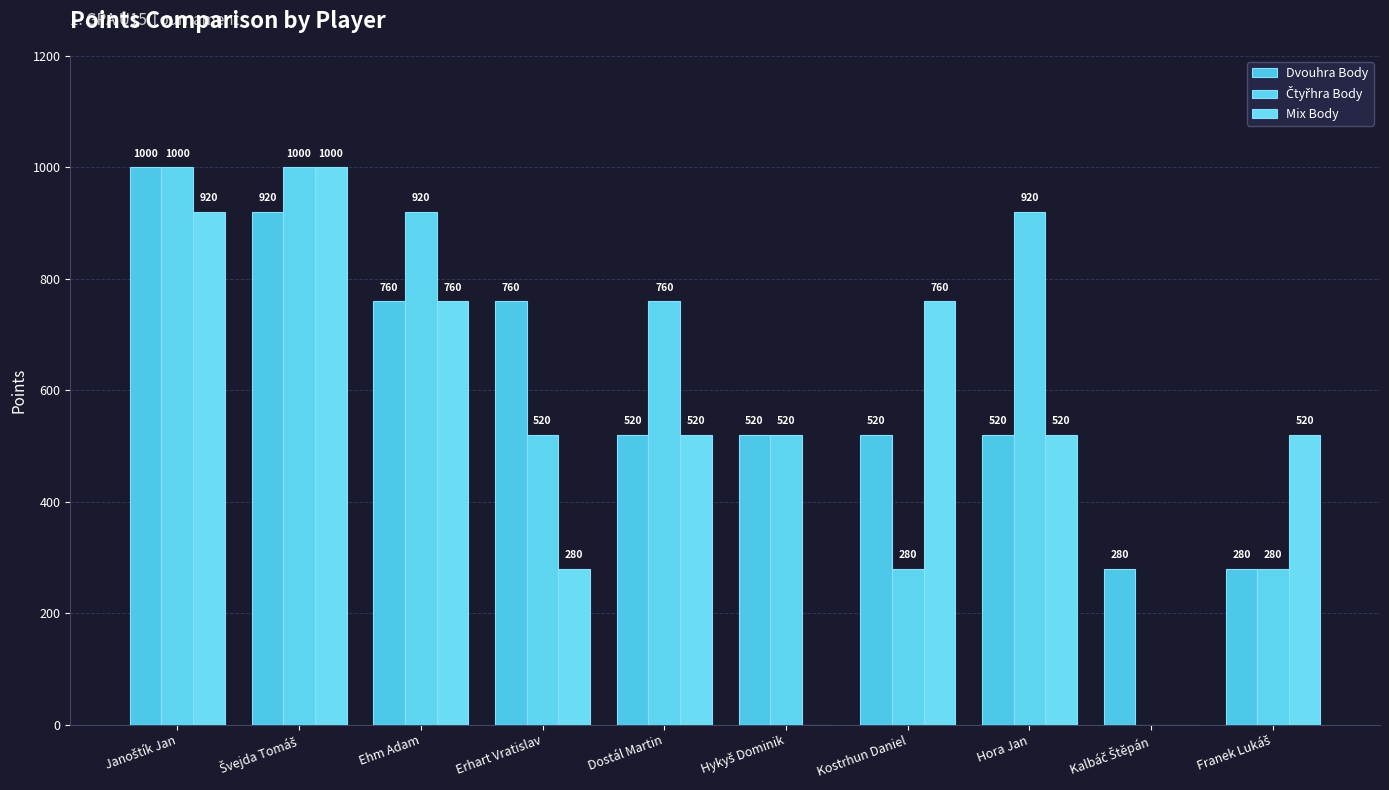

Is it true that Mix Body equals 760 at Kostrhun Daniel?

True